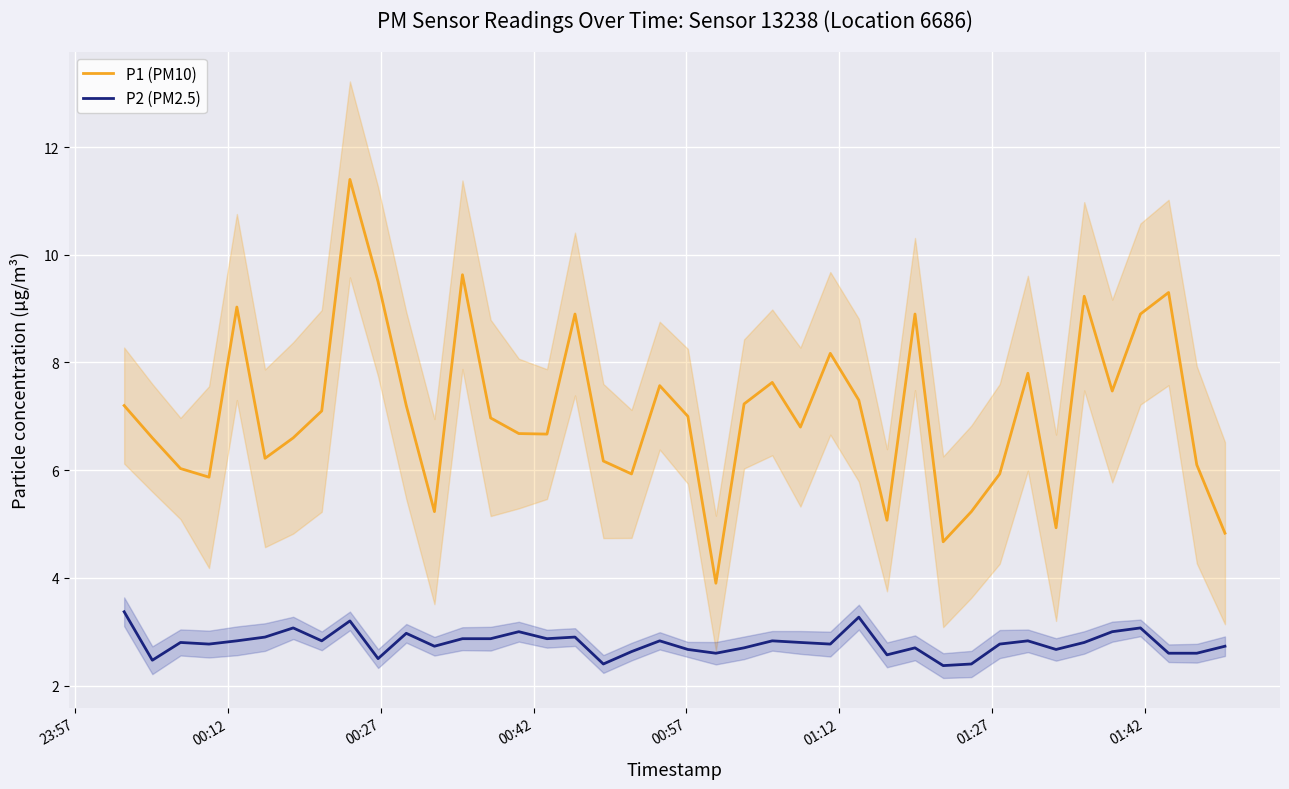

True or false: P1 (PM10) and P2 (PM2.5) intersect in this chart.

False